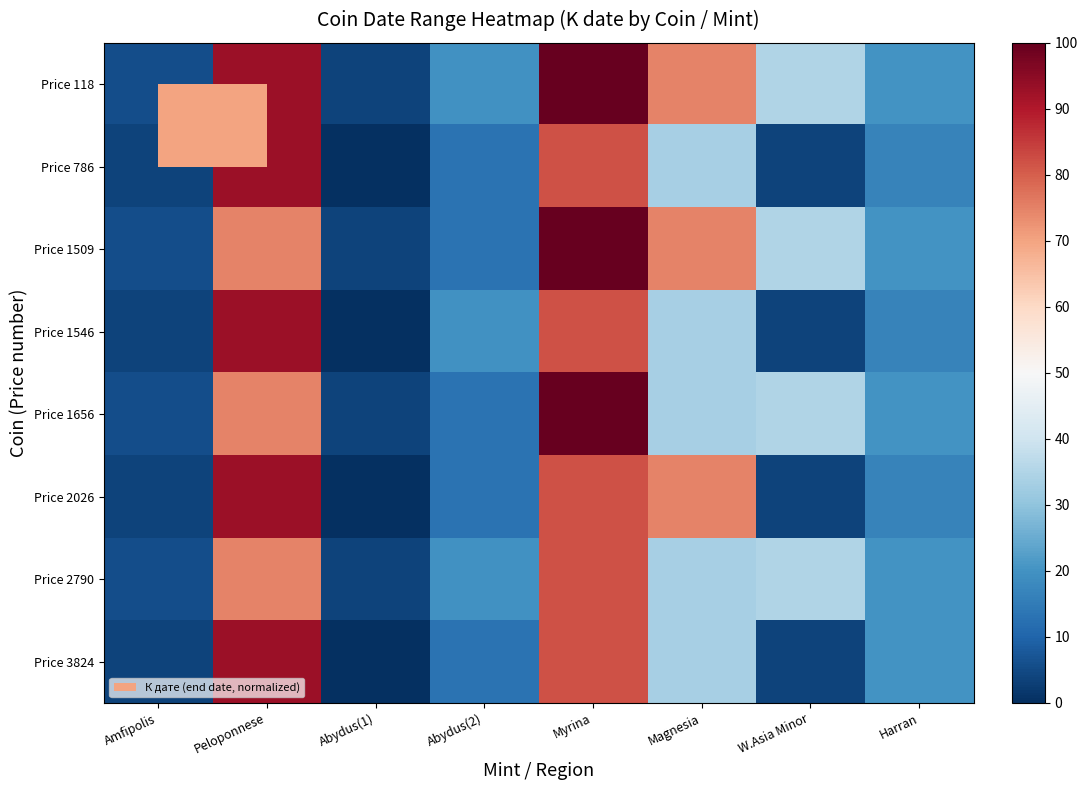

Reading right to left, transcribe all the data shown in this chart.

Price 118: Harran=20.3	W.Asia Minor=34.8	Magnesia=74.6	Myrina=100.0	Abydus(2)=19.6	Abydus(1)=3.6	Peloponnese=92.8	Amfipolis=5.8
Price 786: Harran=16.7	W.Asia Minor=3.6	Magnesia=33.3	Myrina=81.9	Abydus(2)=13.0	Abydus(1)=0.0	Peloponnese=92.8	Amfipolis=3.6
Price 1509: Harran=20.3	W.Asia Minor=34.8	Magnesia=74.6	Myrina=100.0	Abydus(2)=13.0	Abydus(1)=3.6	Peloponnese=74.6	Amfipolis=5.8
Price 1546: Harran=16.7	W.Asia Minor=3.6	Magnesia=33.3	Myrina=81.9	Abydus(2)=19.6	Abydus(1)=0.0	Peloponnese=92.8	Amfipolis=3.6
Price 1656: Harran=20.3	W.Asia Minor=34.8	Magnesia=33.3	Myrina=100.0	Abydus(2)=13.0	Abydus(1)=3.6	Peloponnese=74.6	Amfipolis=5.8
Price 2026: Harran=16.7	W.Asia Minor=3.6	Magnesia=74.6	Myrina=81.9	Abydus(2)=13.0	Abydus(1)=0.0	Peloponnese=92.8	Amfipolis=3.6
Price 2790: Harran=20.3	W.Asia Minor=34.8	Magnesia=33.3	Myrina=81.9	Abydus(2)=19.6	Abydus(1)=3.6	Peloponnese=74.6	Amfipolis=5.8
Price 3824: Harran=20.3	W.Asia Minor=3.6	Magnesia=33.3	Myrina=81.9	Abydus(2)=13.0	Abydus(1)=0.0	Peloponnese=92.8	Amfipolis=3.6